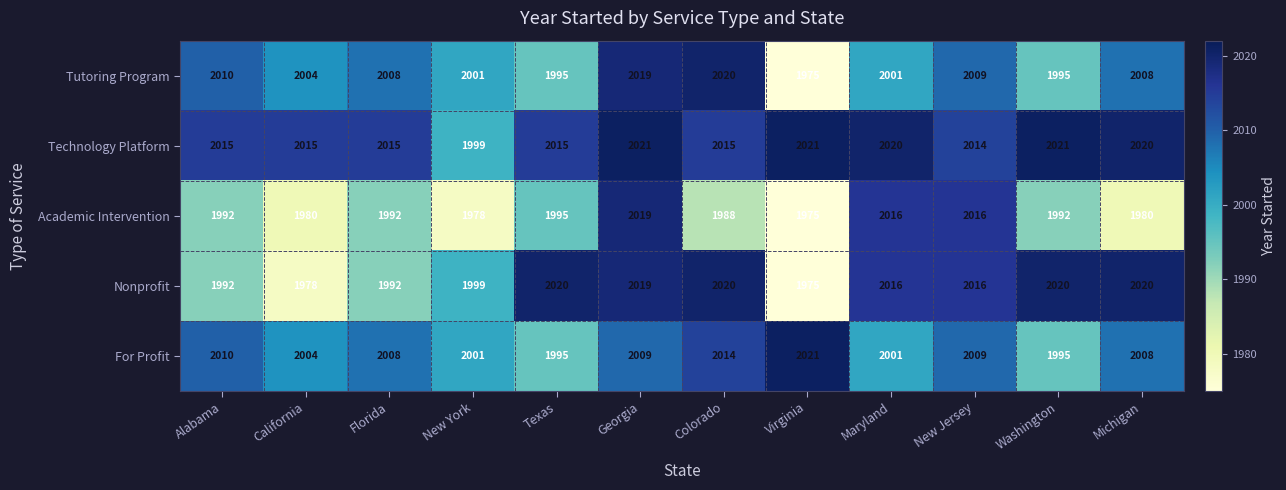

What is the total value across all series at California?

9981